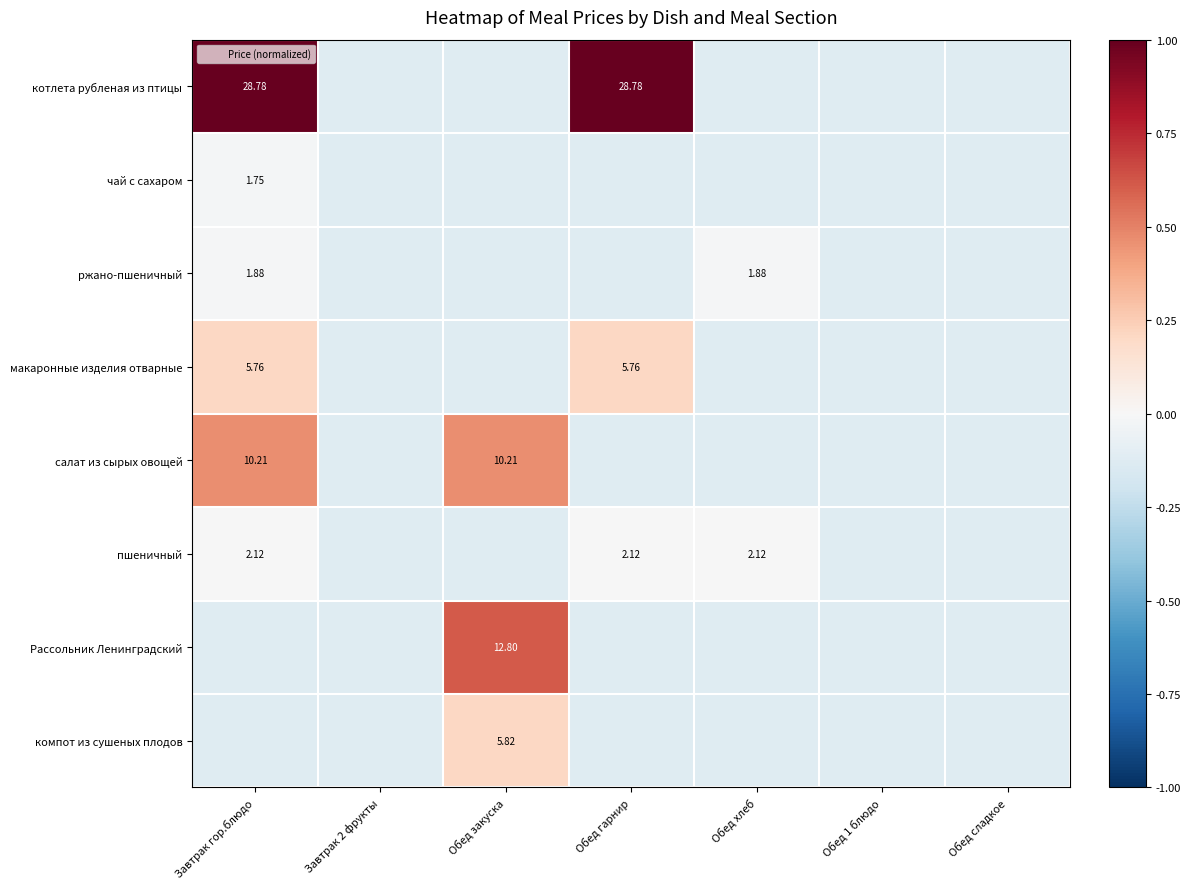

Is the value of чай с сахаром at Обед сладкое greater than the value of салат из сырых овощей at Обед 1 блюдо?

No